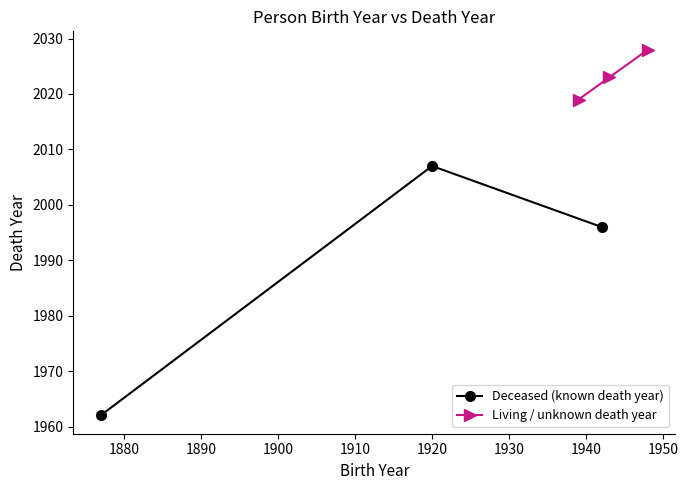

Which series has the largest range (max minus min)?

Deceased (known death year)